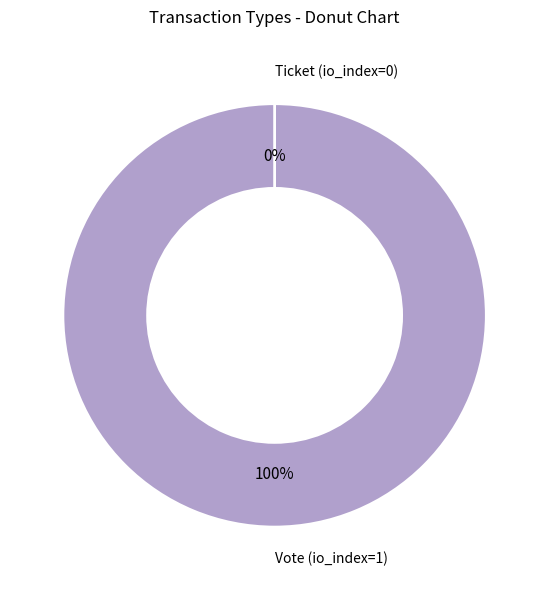

To the nearest percent, what is the combined percentage of Ticket (io_index=0) and Vote (io_index=1)?

100%